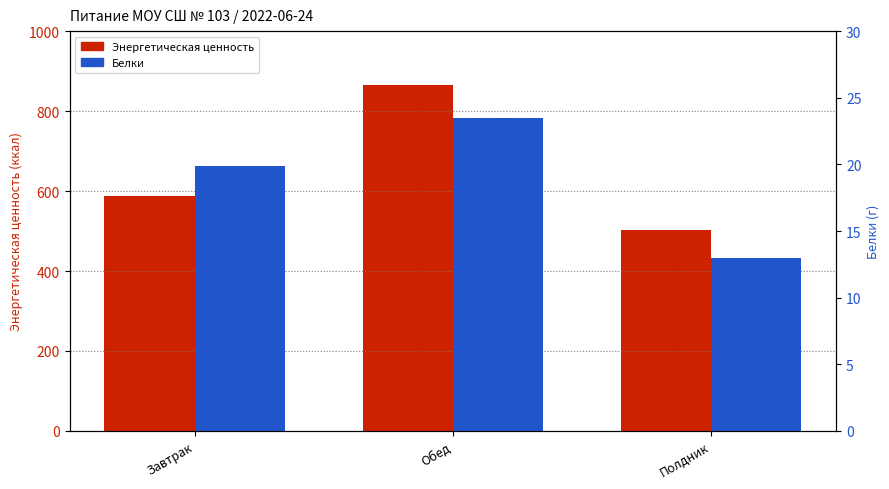

What position from the left is Обед?

2